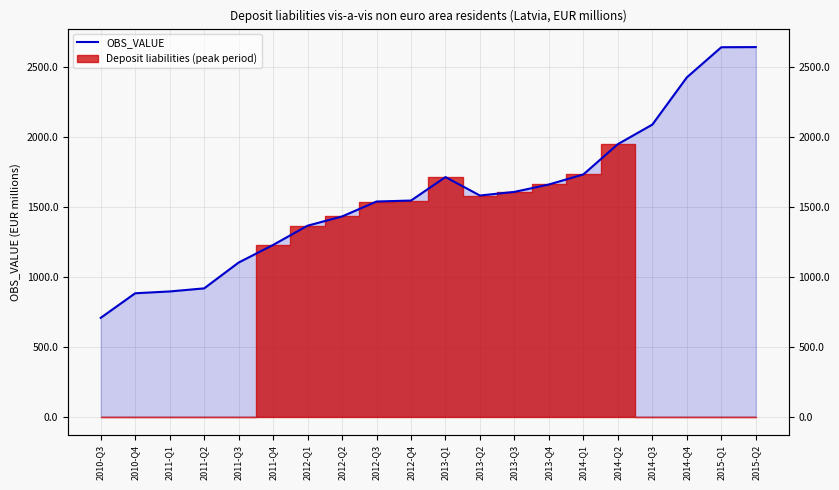

Rank the categories by value from lowest to highest.

2010-Q3, 2010-Q4, 2011-Q1, 2011-Q2, 2011-Q3, 2011-Q4, 2012-Q1, 2012-Q2, 2012-Q3, 2012-Q4, 2013-Q2, 2013-Q3, 2013-Q4, 2013-Q1, 2014-Q1, 2014-Q2, 2014-Q3, 2014-Q4, 2015-Q1, 2015-Q2